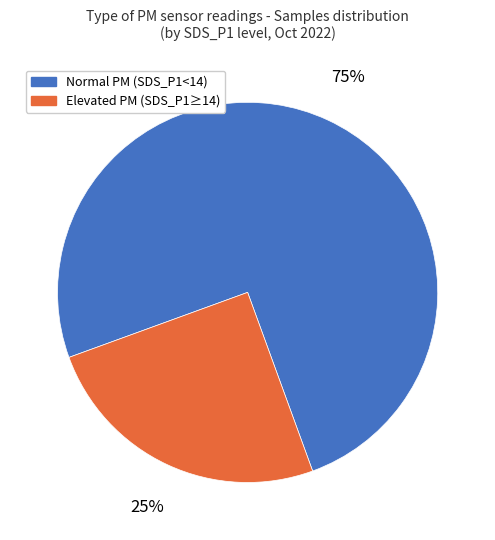

Is there a majority slice in this chart?

Yes